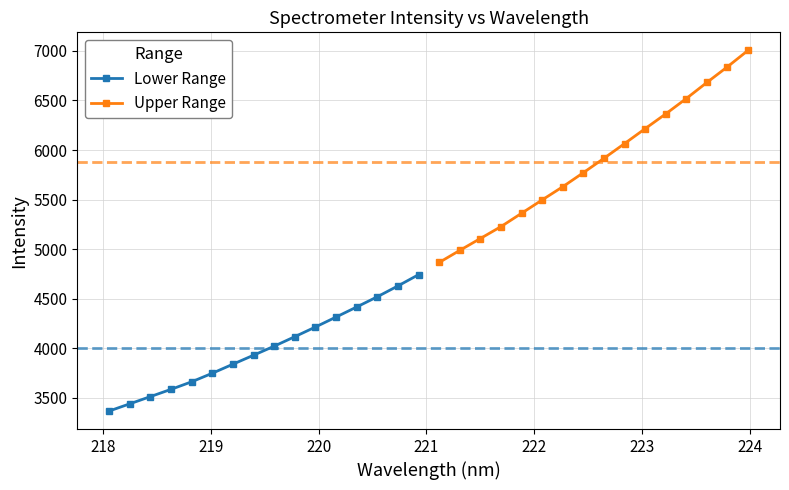

What is the value of the Lower Range point at the 4th from the left?

3585.4